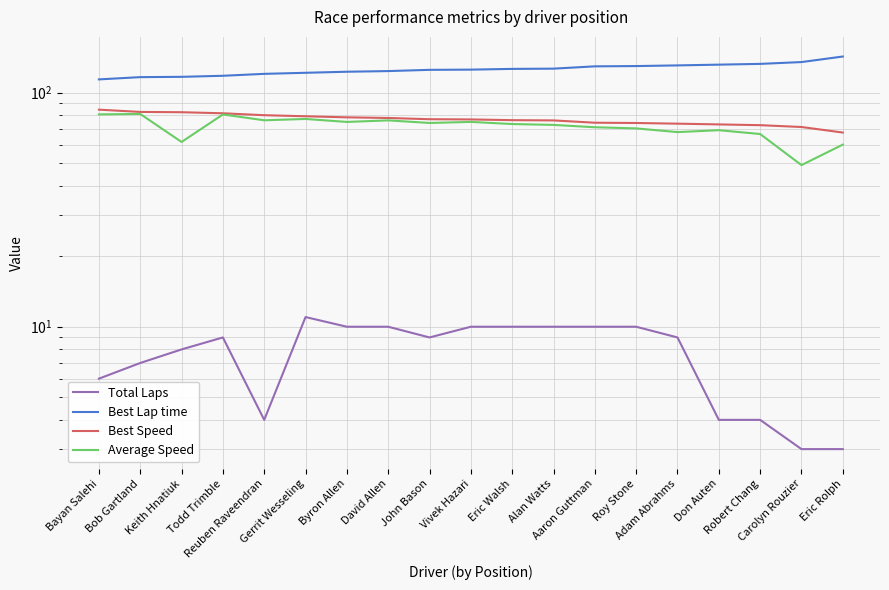

True or false: Best Lap time and Best Speed intersect in this chart.

False